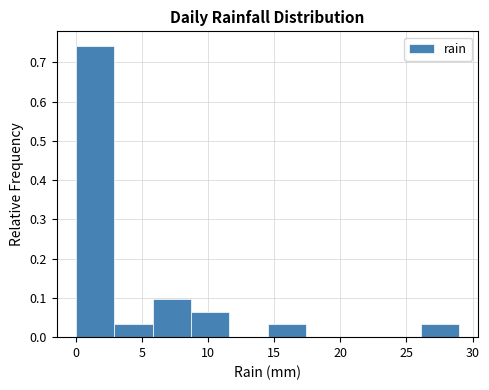

Which range on the x-axis has the tallest bar?

0.0 to 2.9